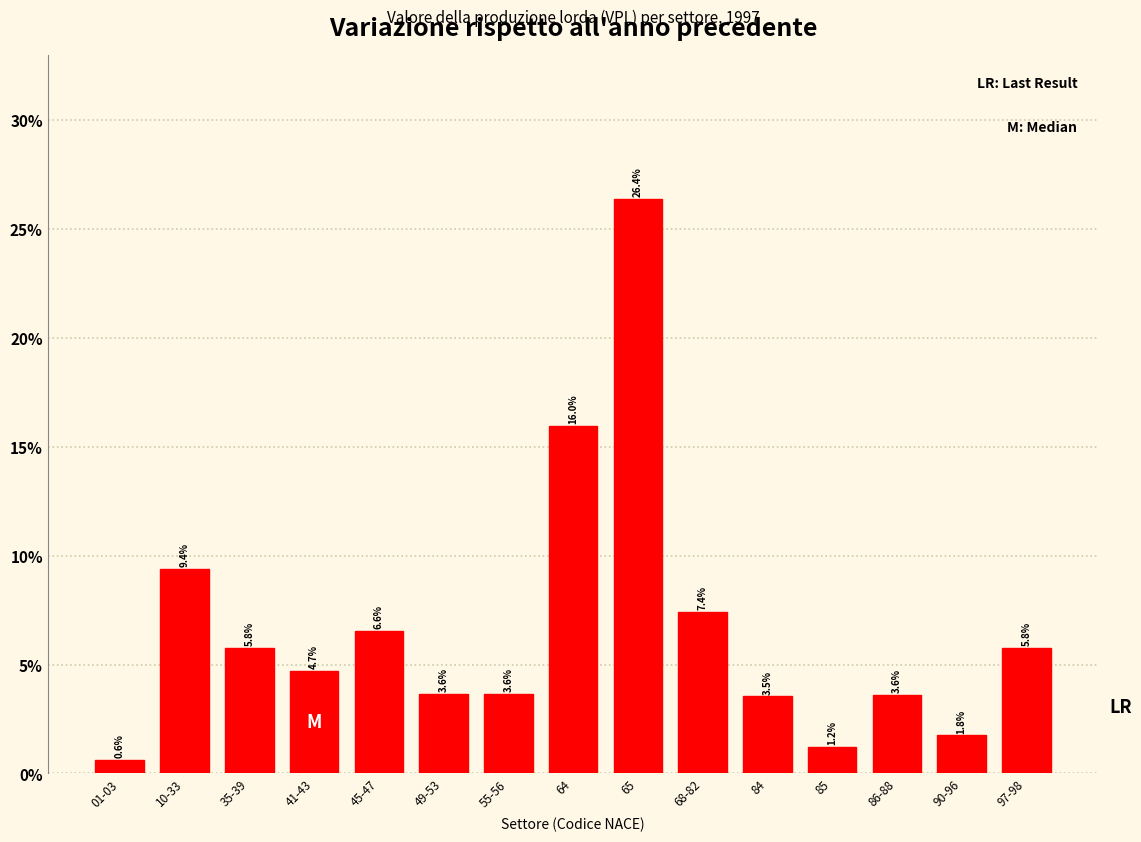

Reading left to right, extract all data points from this chart.

0.6	9.4	5.8	4.7	6.6	3.6	3.6	16.0	26.4	7.4	3.5	1.2	3.6	1.8	5.8